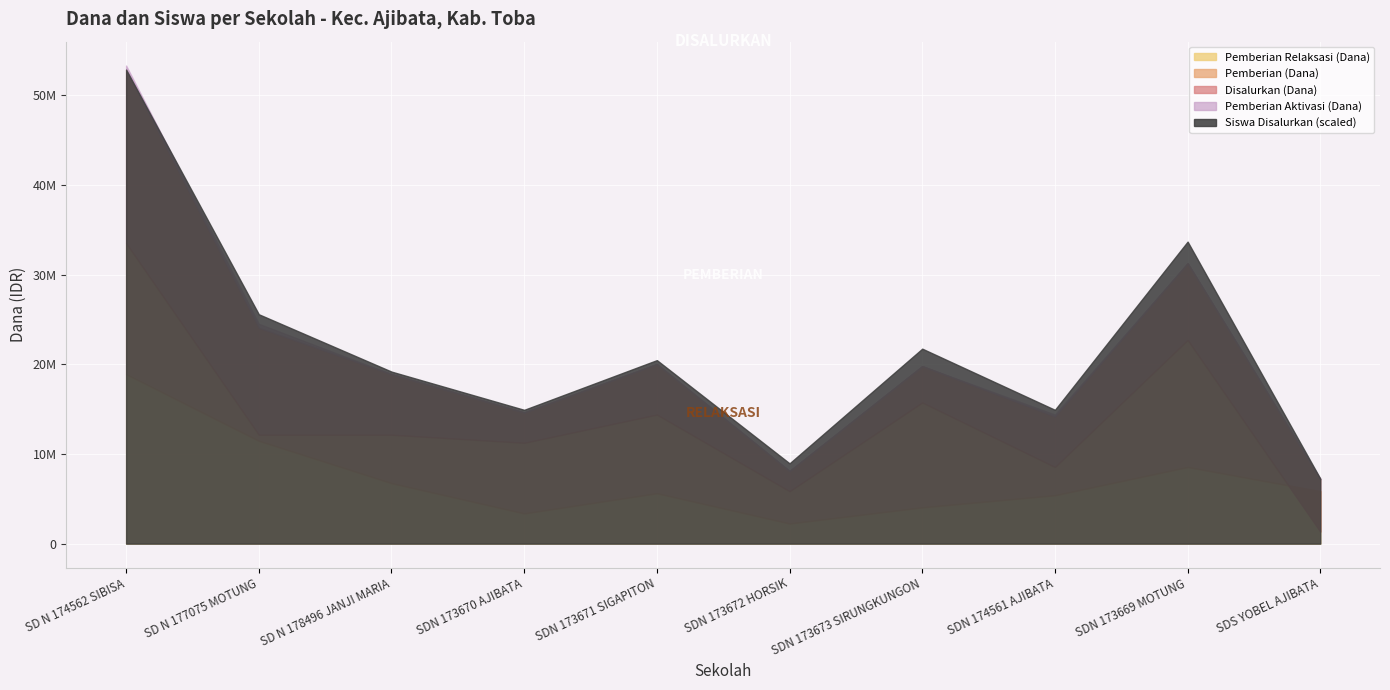

What is the value of the Disalurkan (Dana) point at the 5th from the left?

20025000